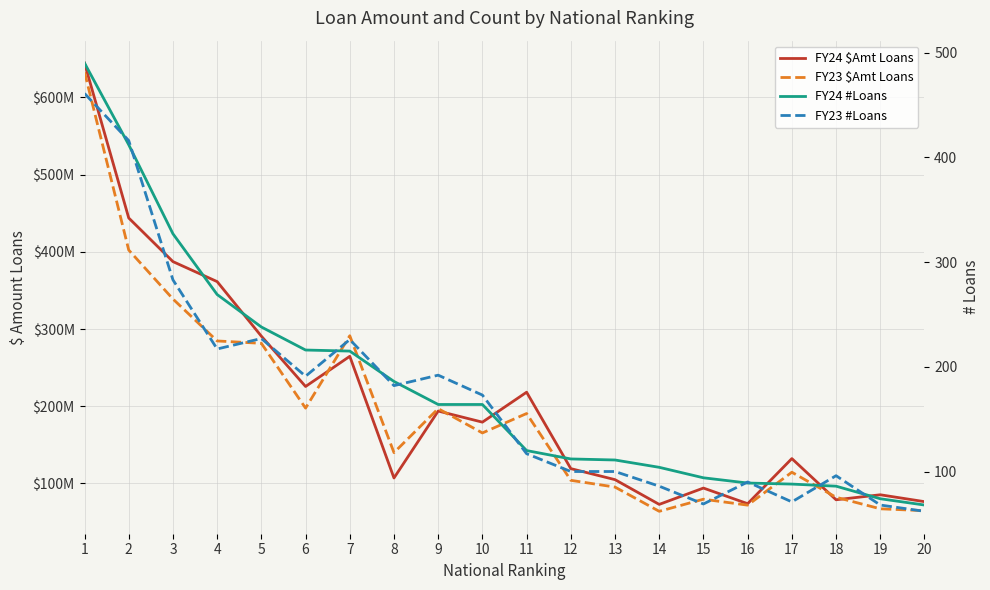

What is the value of the FY24 #Loans point at the 5th from the left?

238